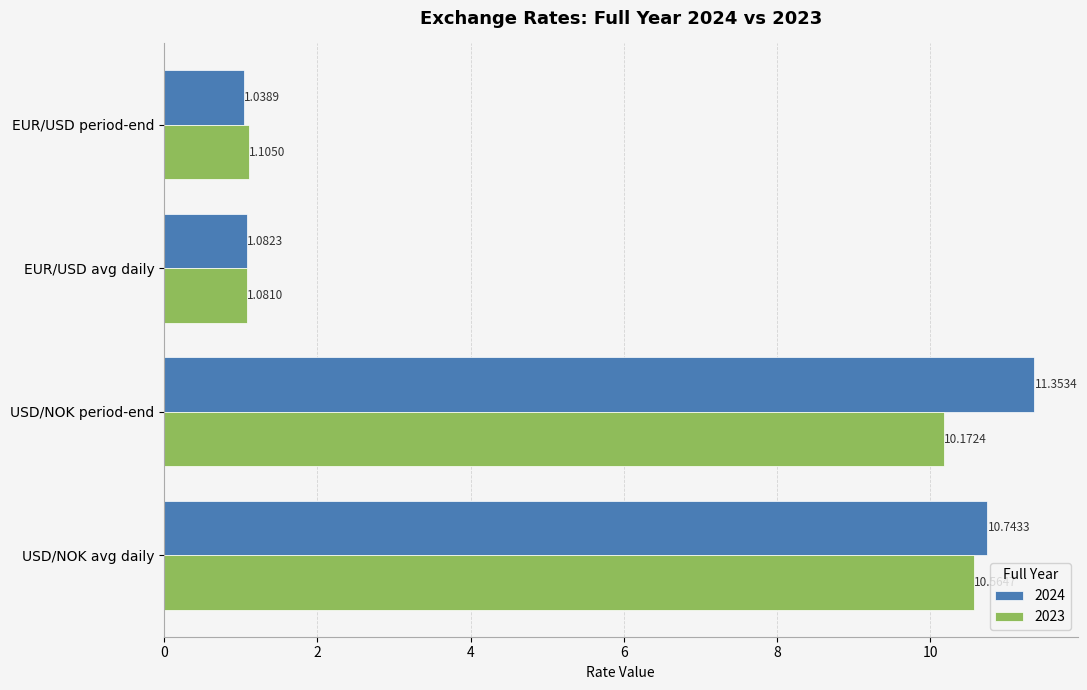

Which label corresponds to the smallest value in the chart?

EUR/USD period-end